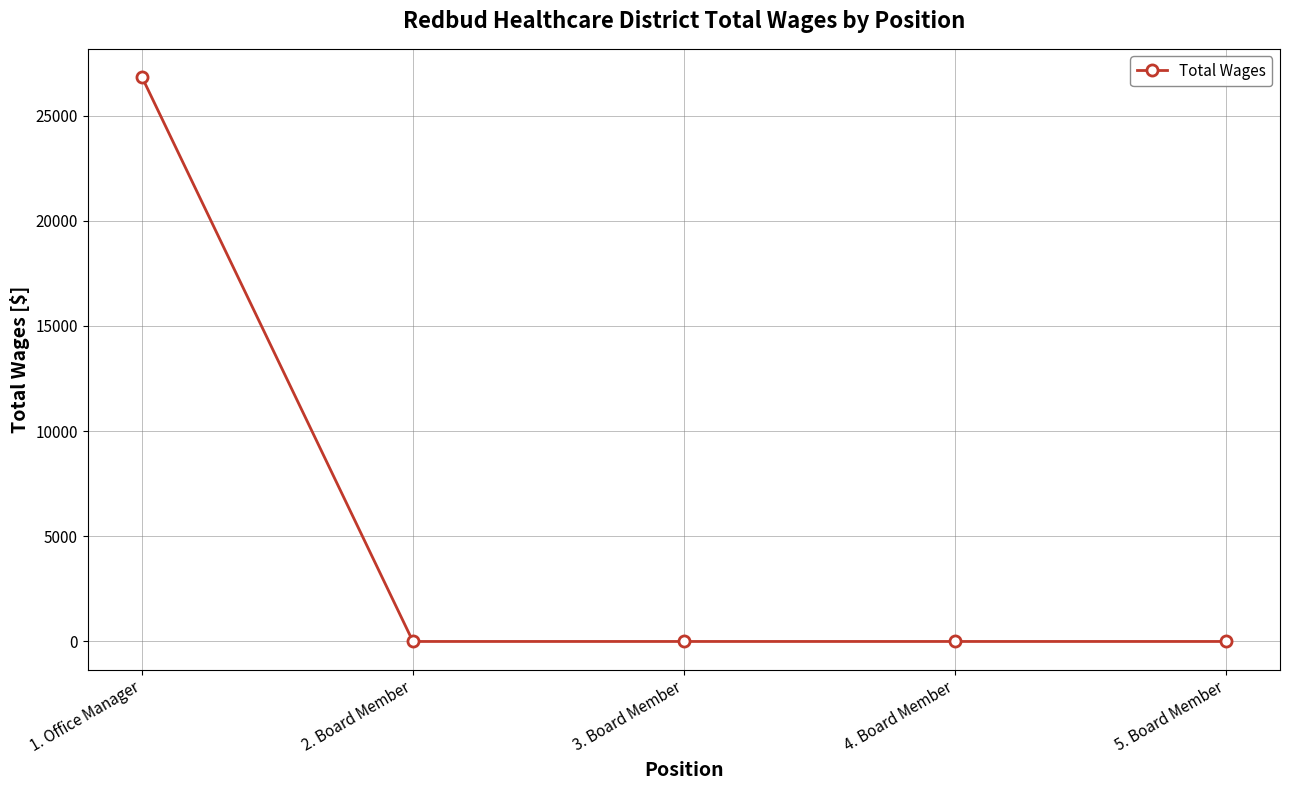

How many distinct data groups are displayed?

1